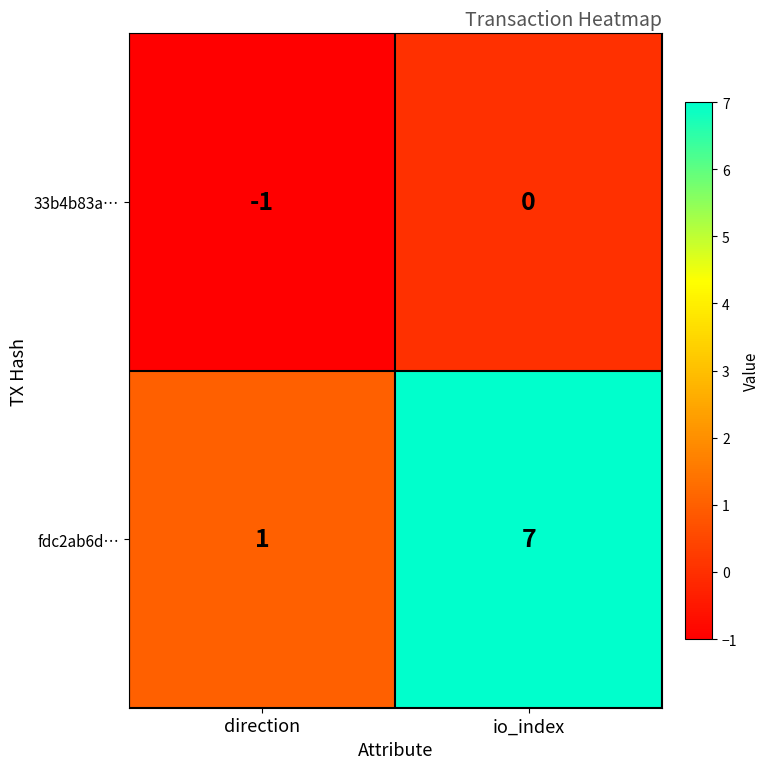

Which series has the widest spread of values?

fdc2ab6d…